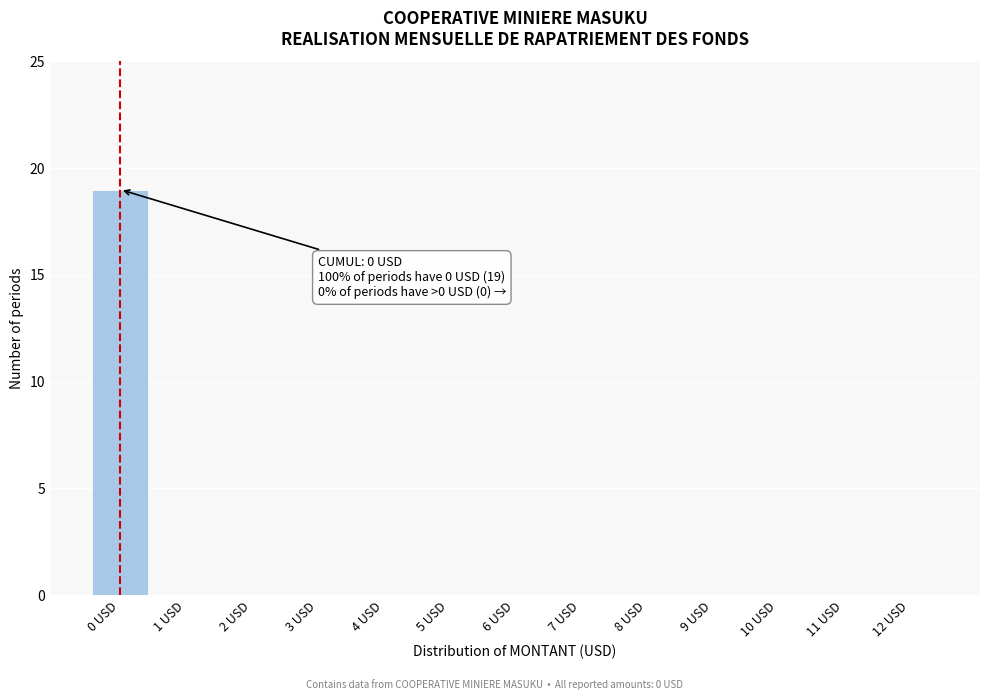

Reading left to right, list all the values displayed in this chart.

0 USD=19	1 USD=0	2 USD=0	3 USD=0	4 USD=0	5 USD=0	6 USD=0	7 USD=0	8 USD=0	9 USD=0	10 USD=0	11 USD=0	12 USD=0